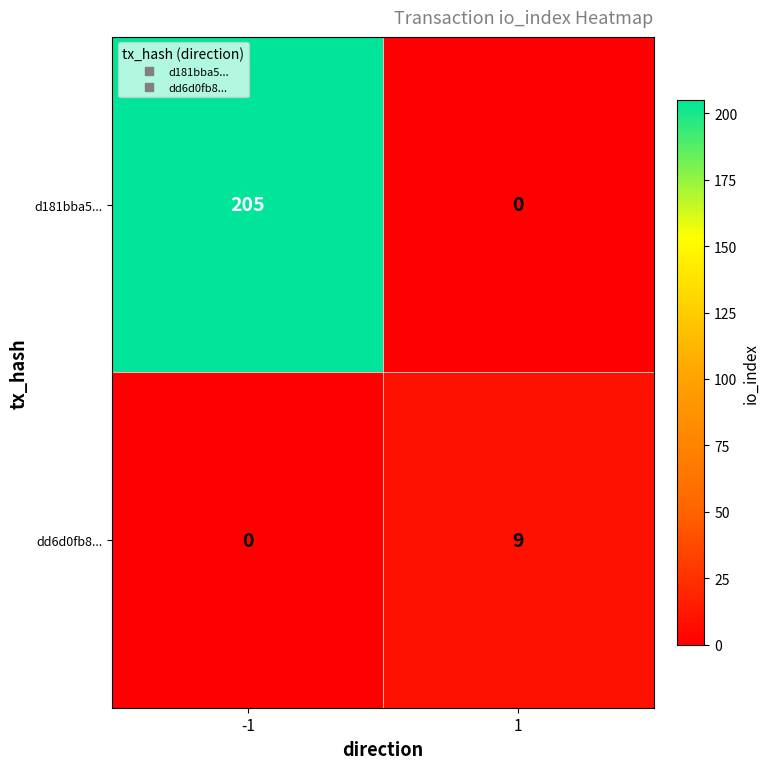

The value of dd6d0fb8... at 1 is 9. True or false?

True